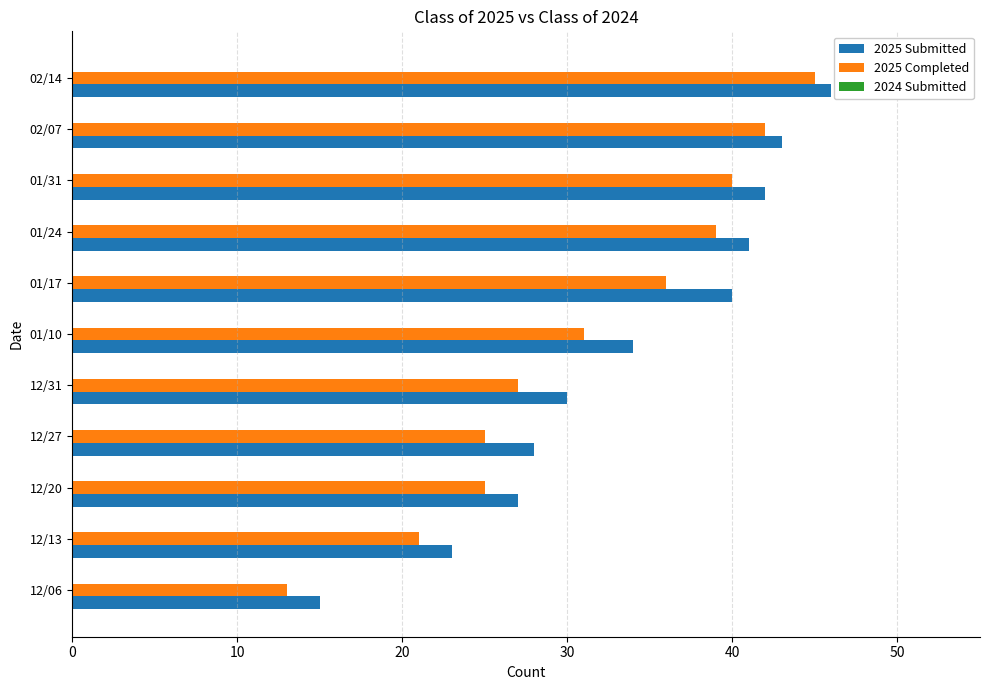

What is the greatest value displayed?

46